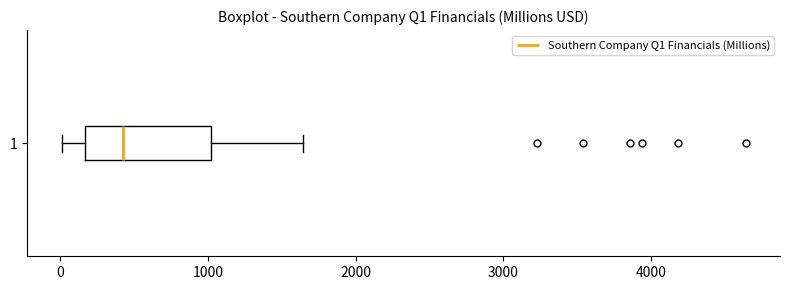

Transcribe this box plot: give where the median line is, the range the box spans, and where the two whiskers end, as read against the x-axis. The values are not printed on the chart, so give them approximately, as read against the axis.

median 400, box 200 to 1000, whiskers 0 to 1600